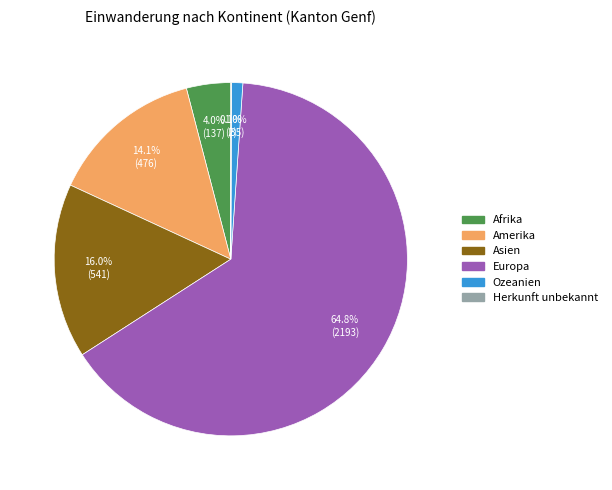

Is Afrika the majority of the pie?

No